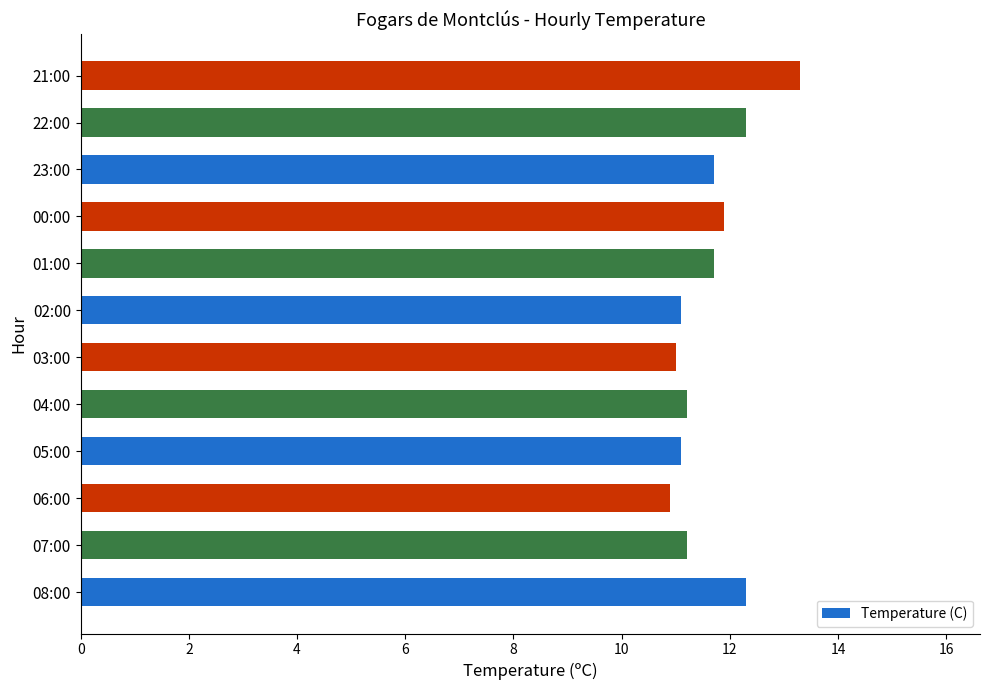

What is the greatest value displayed?

13.3